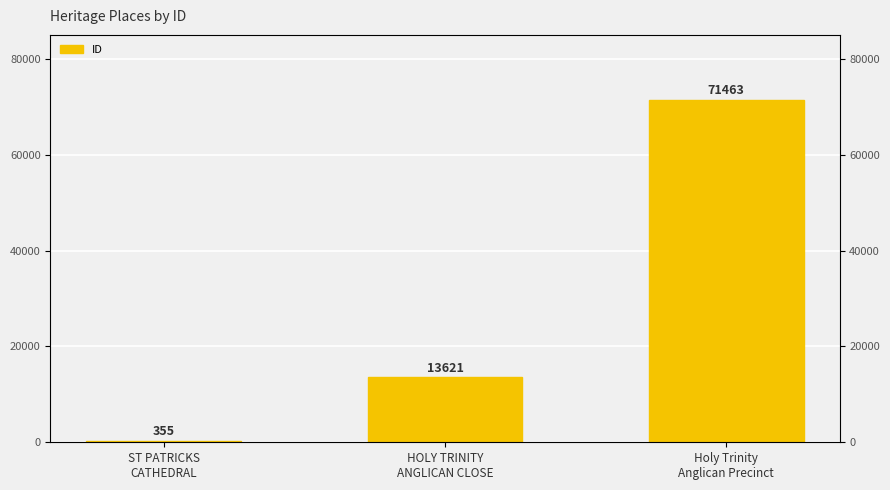

Rank the categories by value from lowest to highest.

ST PATRICKS
CATHEDRAL, HOLY TRINITY
ANGLICAN CLOSE, Holy Trinity
Anglican Precinct